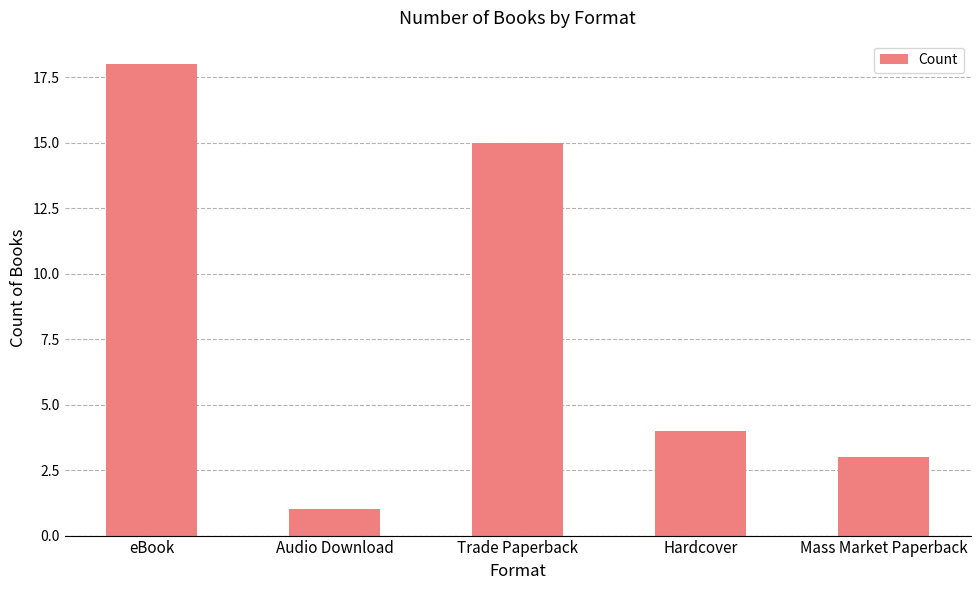

What is the label of the 5th bar from the right?

eBook